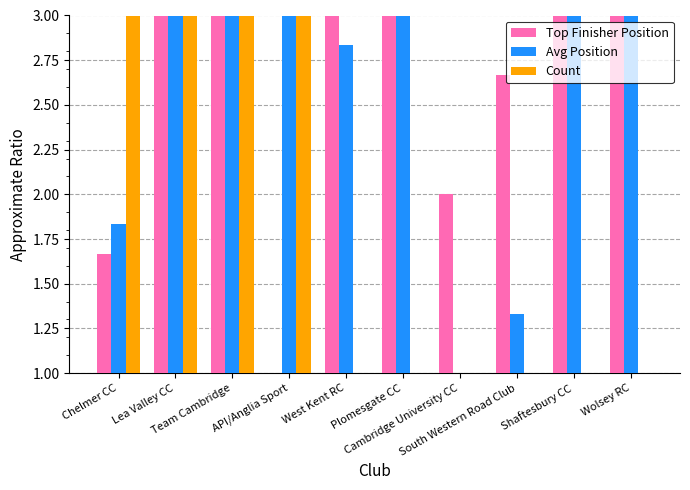

At which label does Avg Position first exceed 3?

Lea Valley CC